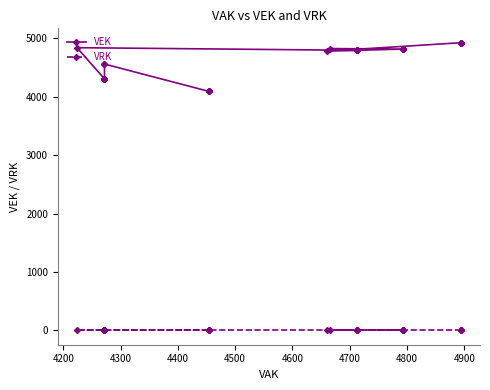

True or false: VRK and VEK cross at least once.

False